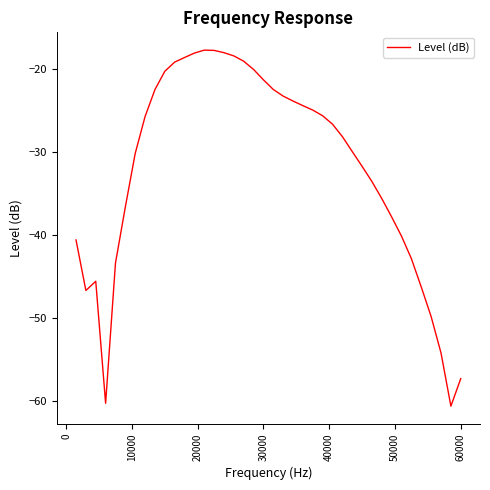

What is the difference between the second highest and minimum values?

42.8